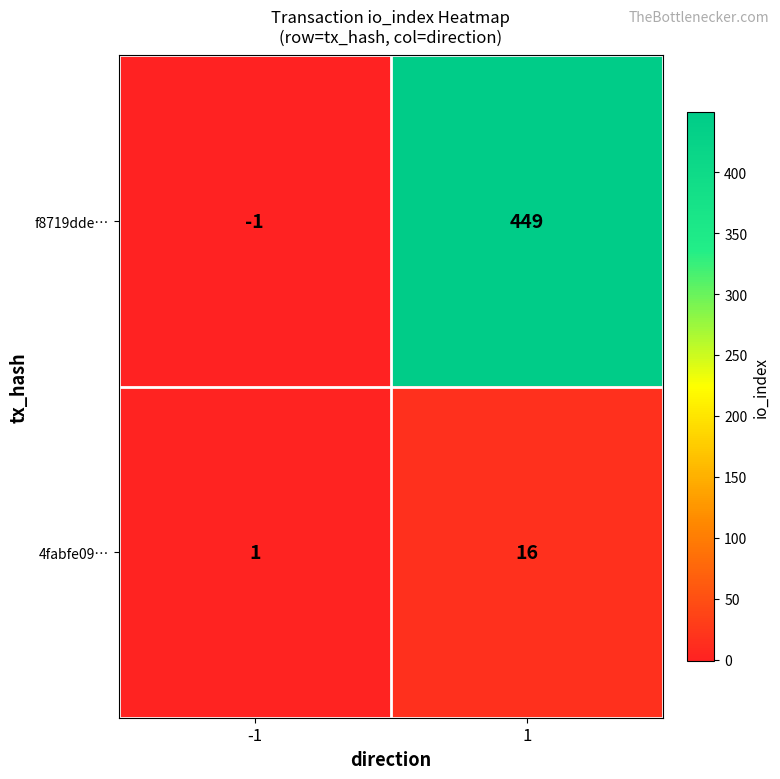

Count the number of categories in the chart.

2